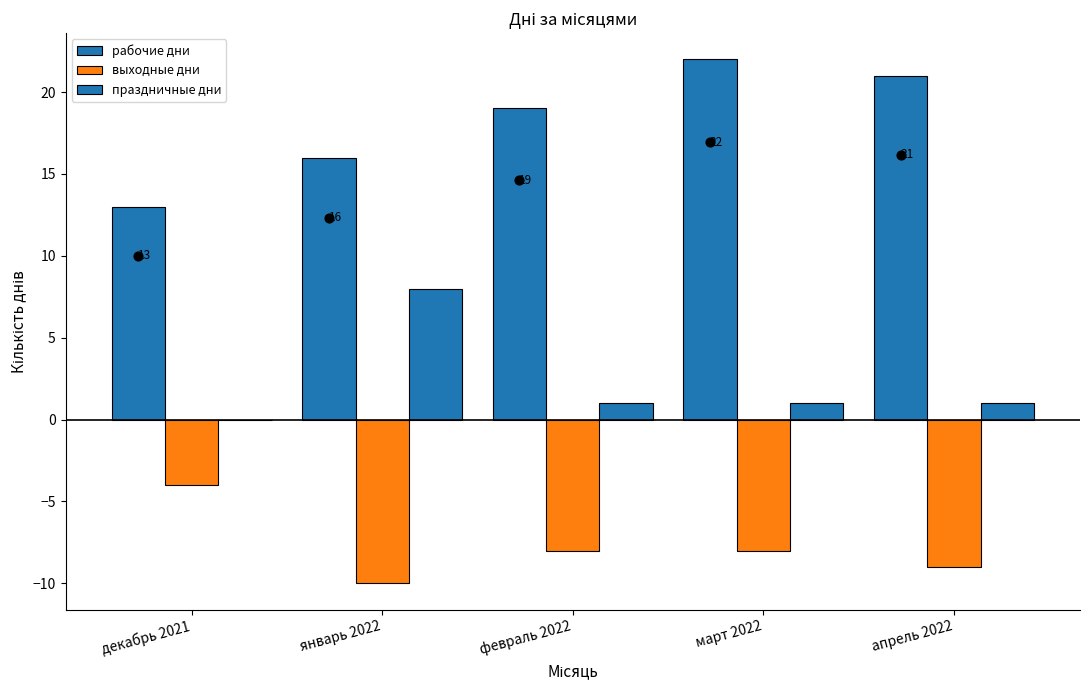

At which category is the sum across all series the highest?

март 2022